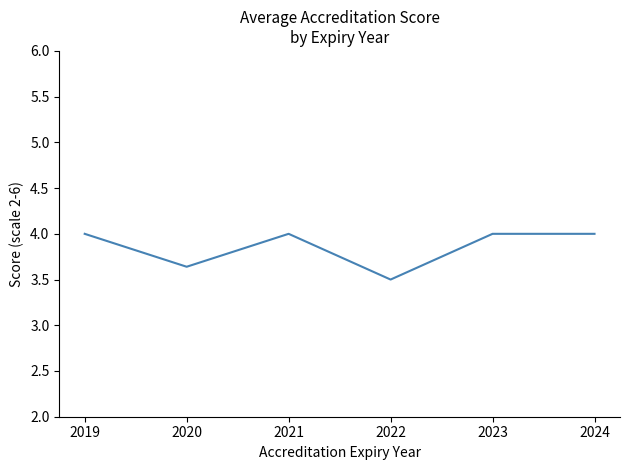

Which label corresponds to the smallest value in the chart?

2022